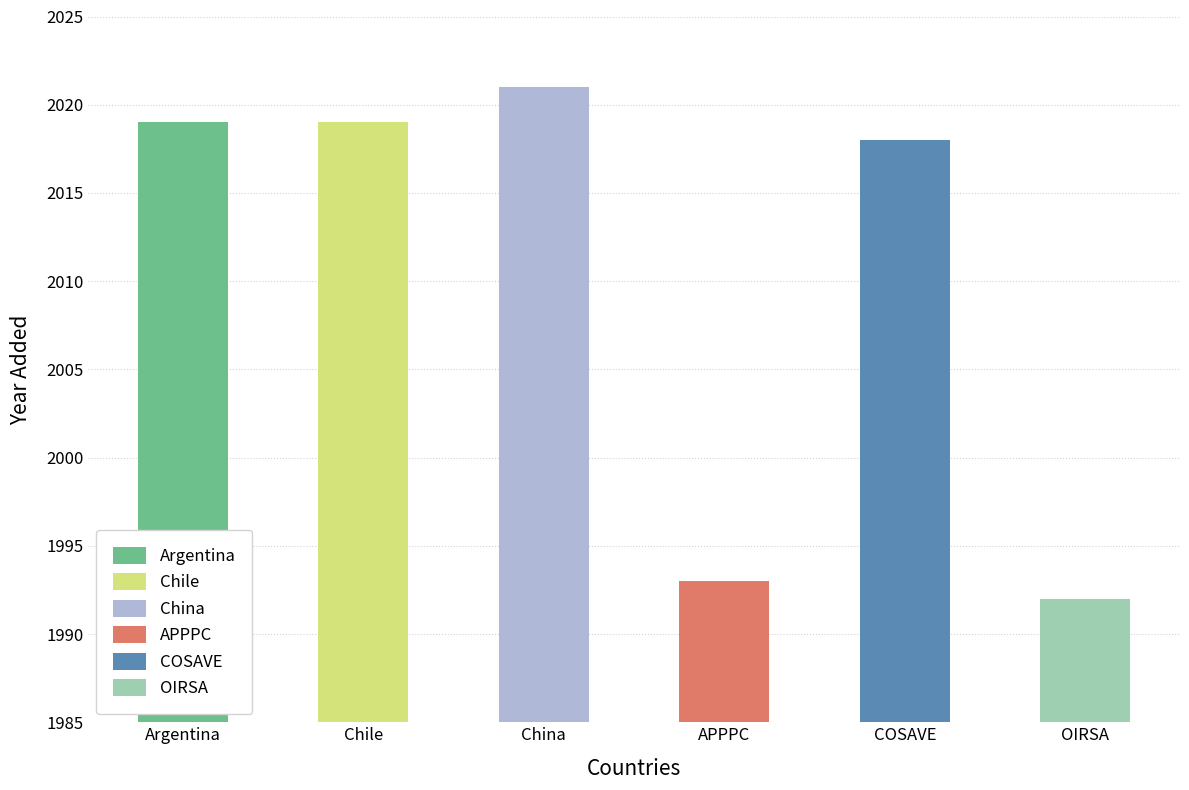

What is the maximum value shown in the chart?

2021